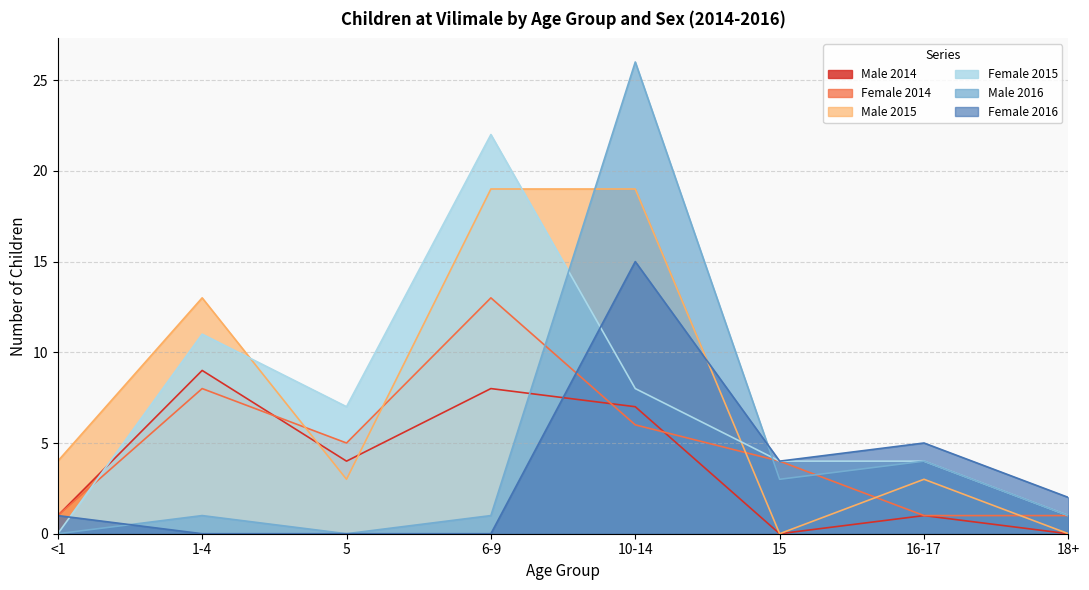

Which series has the largest total across all categories?

Male 2015